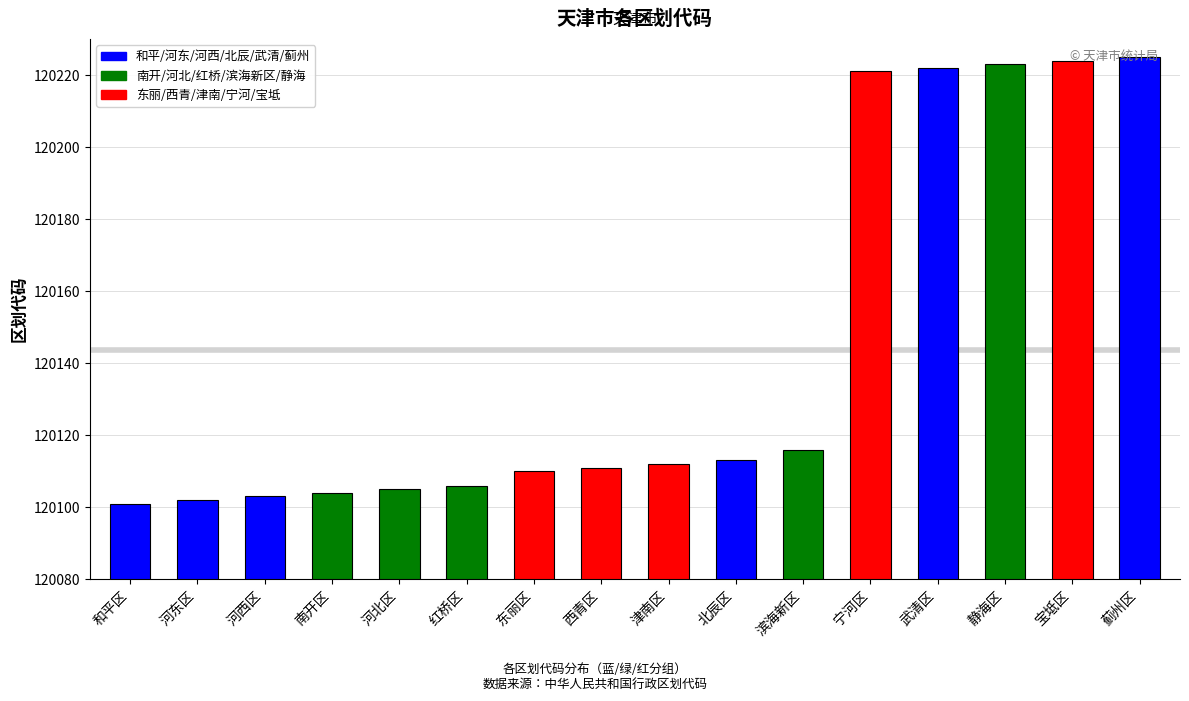

How many bars are there in total?

16